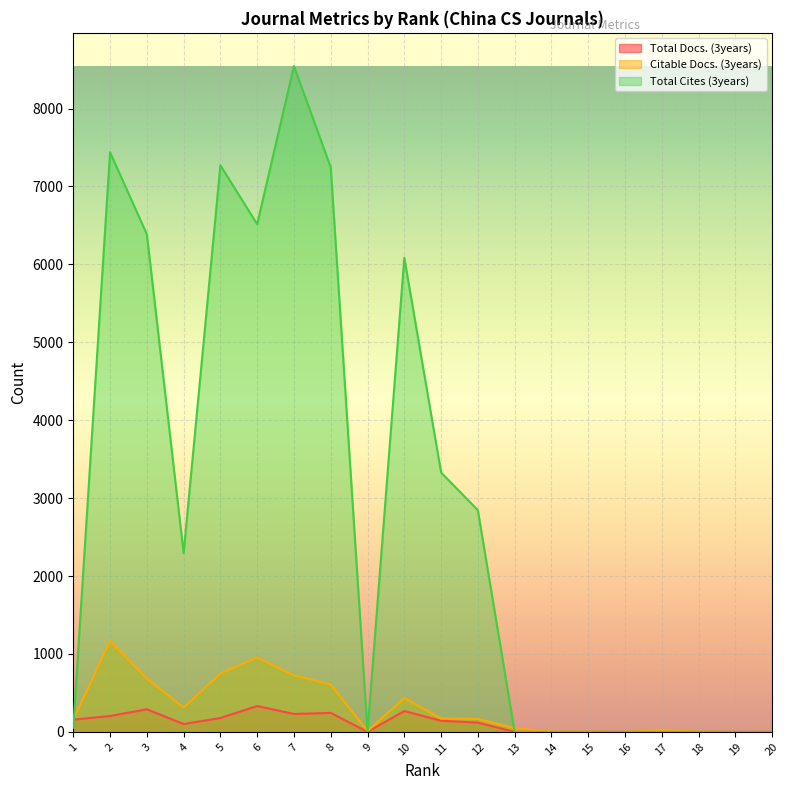

List the labels in order of Citable Docs. (3years) value, smallest first.

19, 16, 20, 18, 15, 14, 9, 17, 13, 1, 12, 11, 4, 10, 8, 3, 7, 5, 6, 2